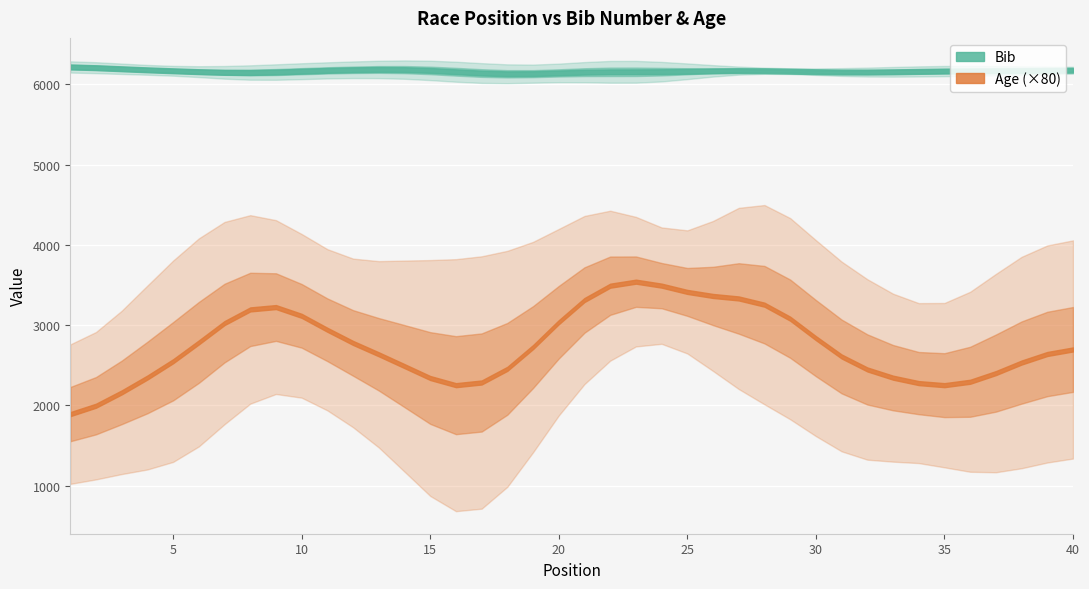

Which series has the largest total across all categories?

Bib